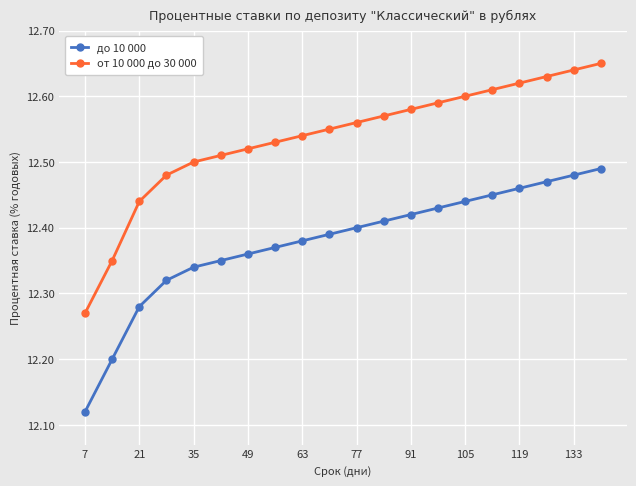

What is the difference between the second highest and minimum values in the до 10 000 series?

0.4